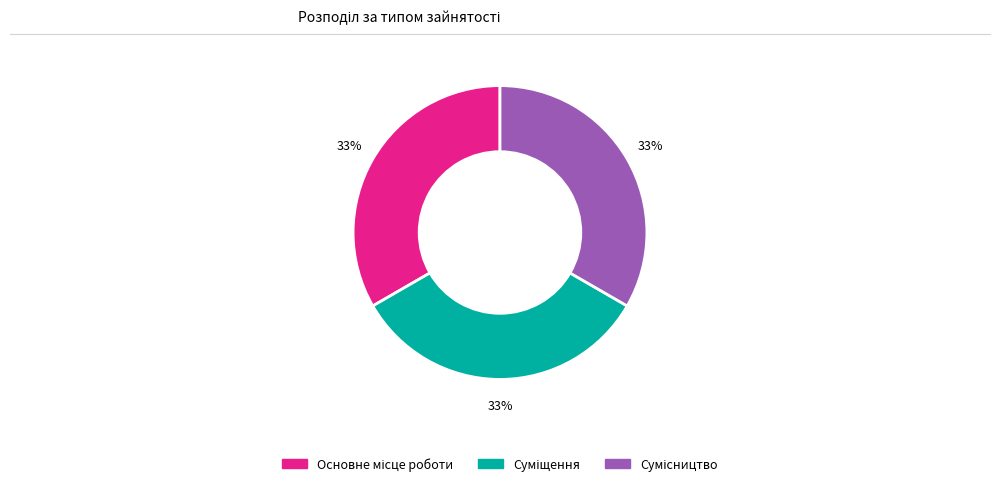

To the nearest percent, what is the average slice percentage?

33%